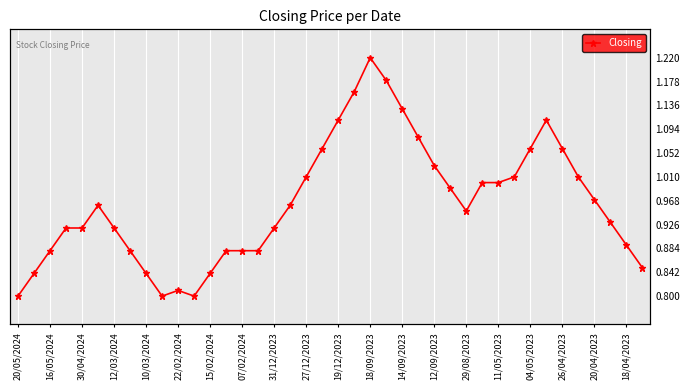

How many data points does each series have?

40